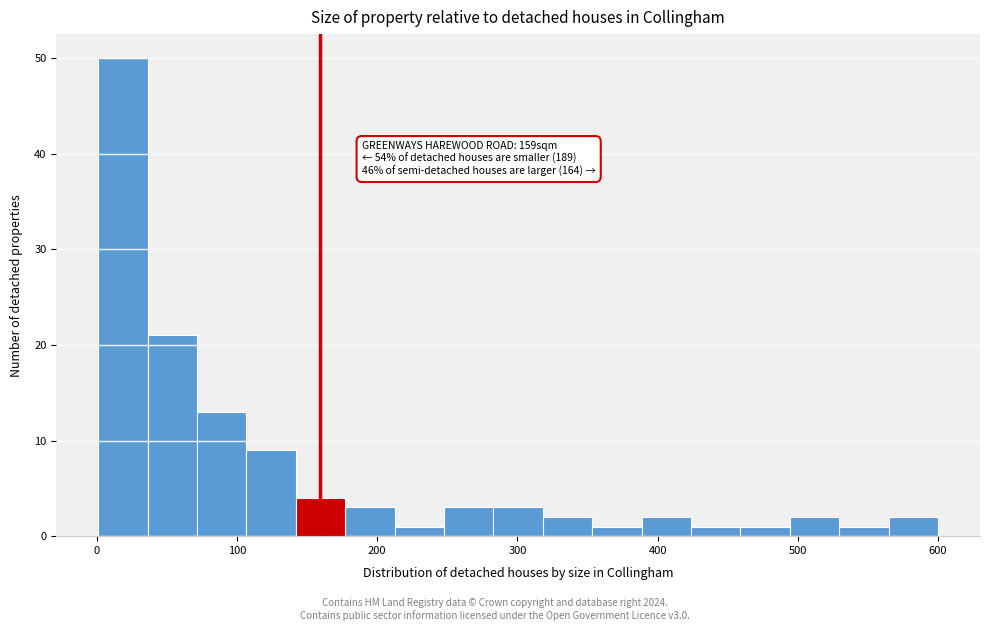

Read against the x-axis, roughly where is the centre of the tallest bar?

20